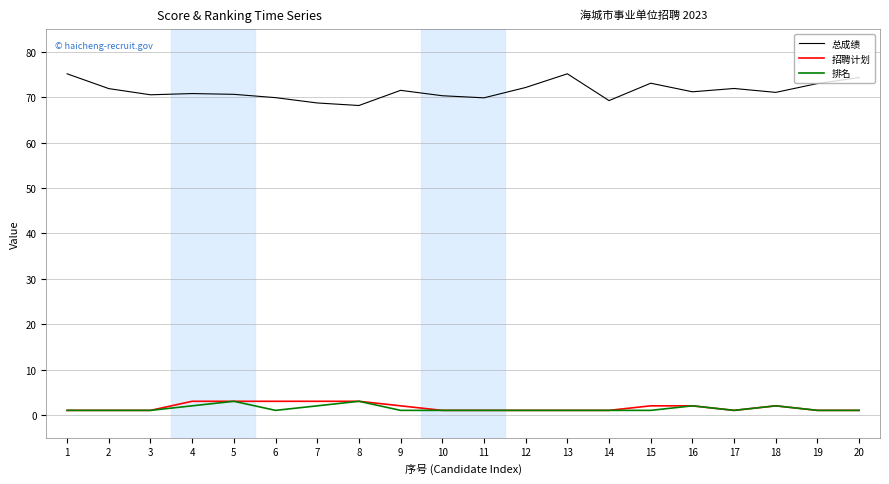

What is the maximum value for 排名?

3.0